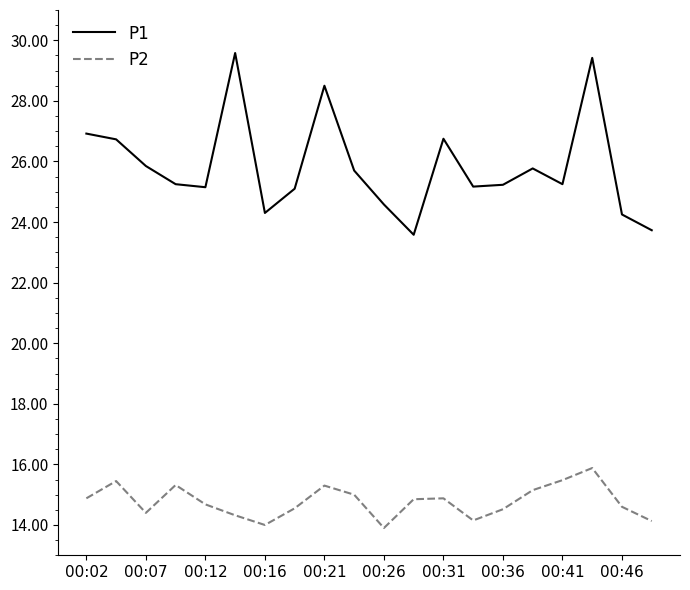

Rank the series by their maximum value, from lowest to highest.

P2, P1